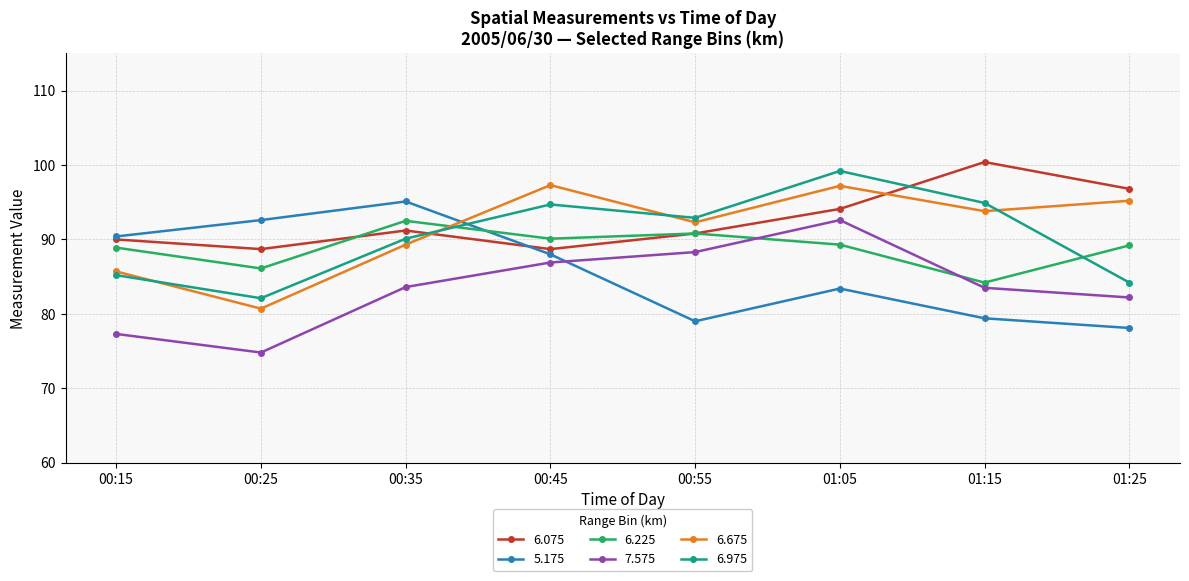

Which series has the largest total across all categories?

6.075